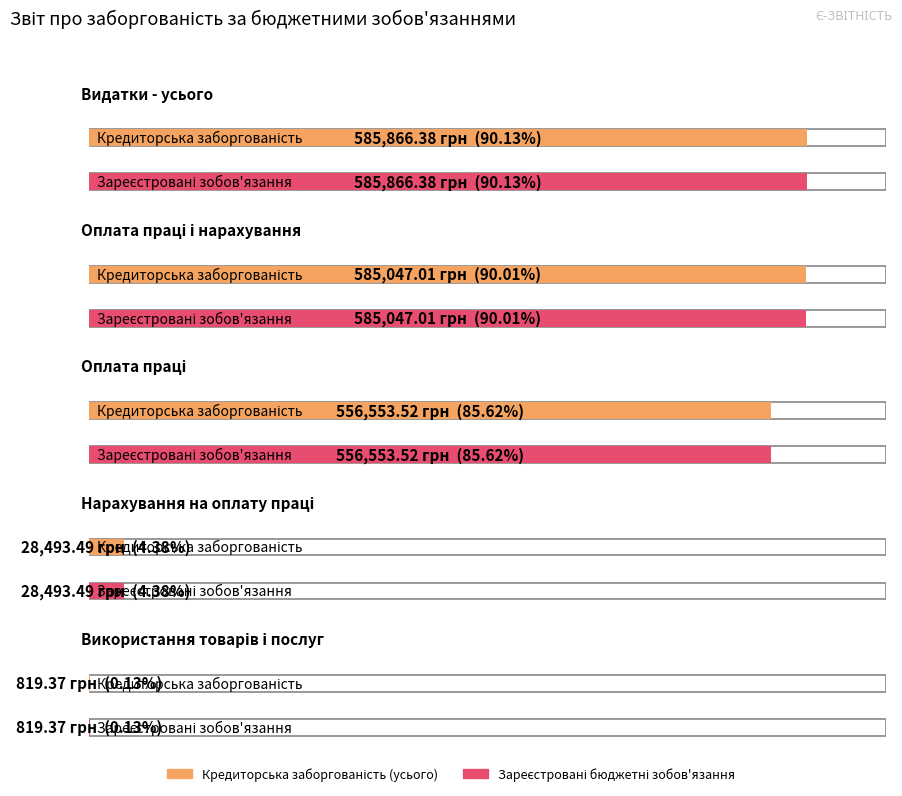

What position from the left is Нарахування на оплату праці?

4